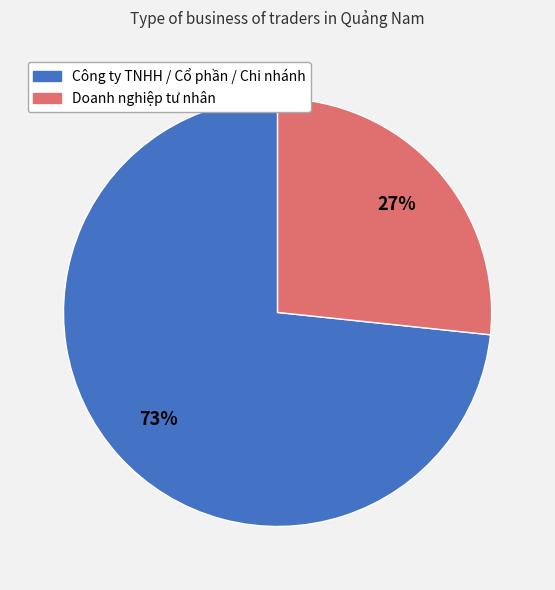

To the nearest percent, what is the combined percentage of Công ty TNHH / Cổ phần / Chi nhánh and Doanh nghiệp tư nhân?

100%